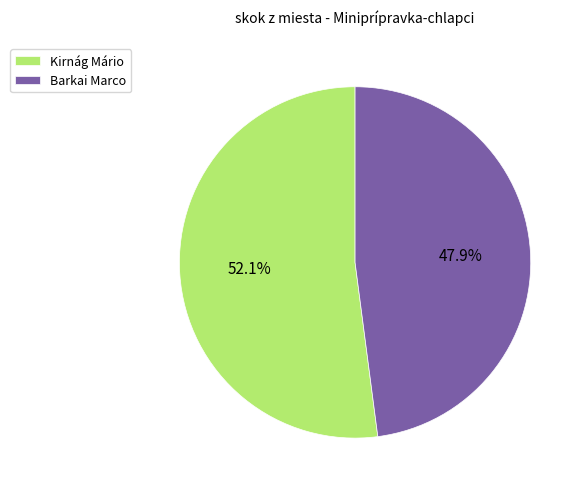

Rank the categories by value from lowest to highest.

Barkai Marco, Kirnág Mário